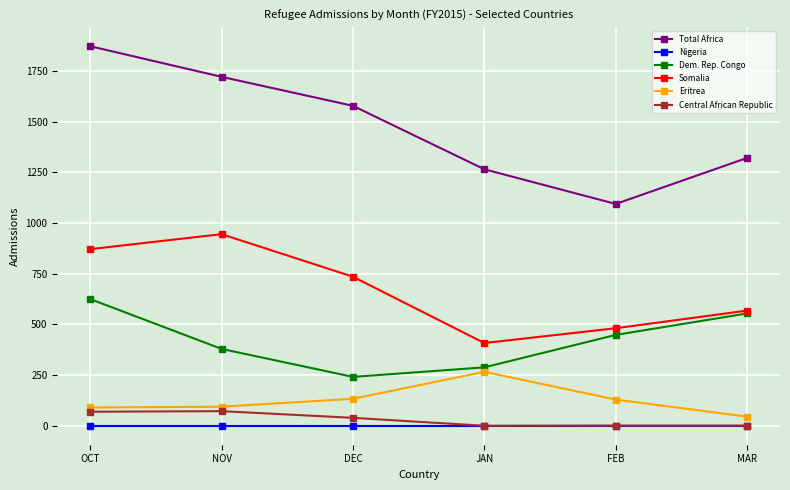

Which category has the highest value across all series?

OCT